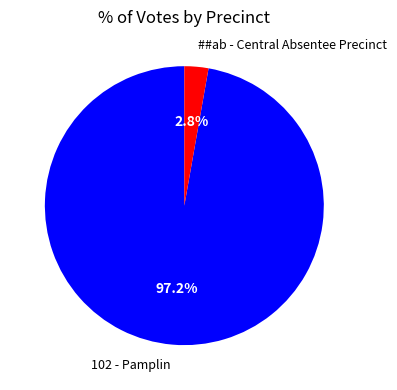

Between 102 - Pamplin and ##ab - Central Absentee Precinct, which is larger?

102 - Pamplin